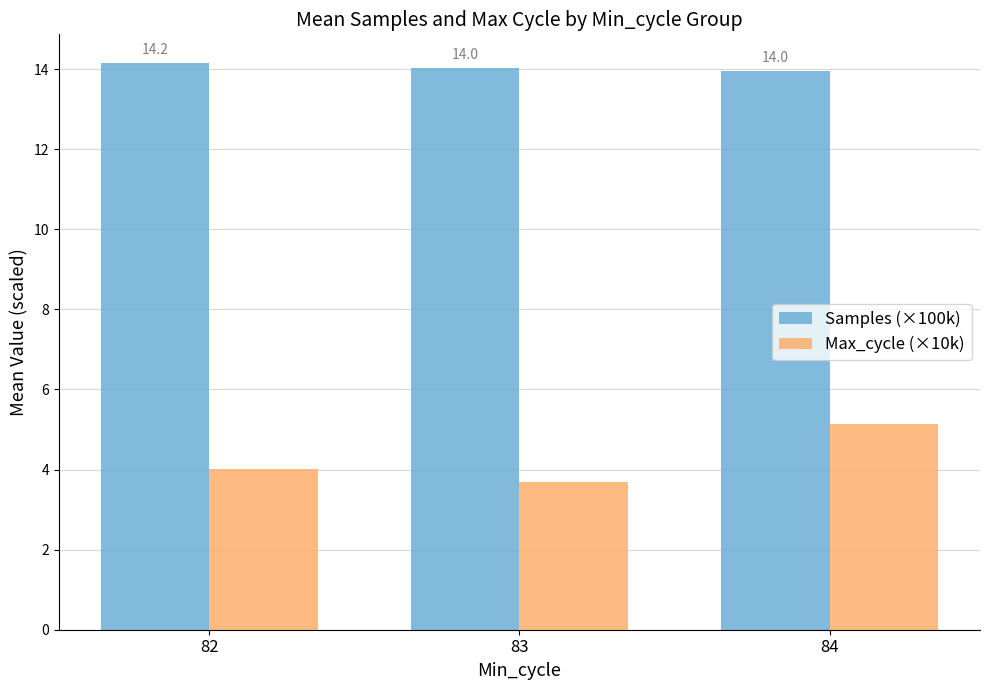

What value does the Samples (×100k) series have at 82?

14.2